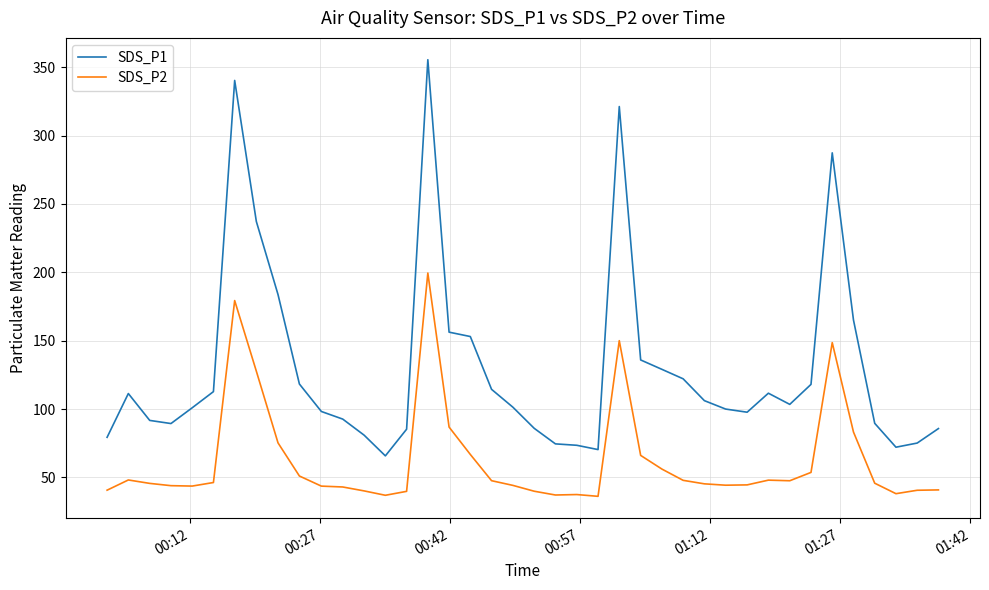

True or false: SDS_P1 and SDS_P2 cross at least once.

False